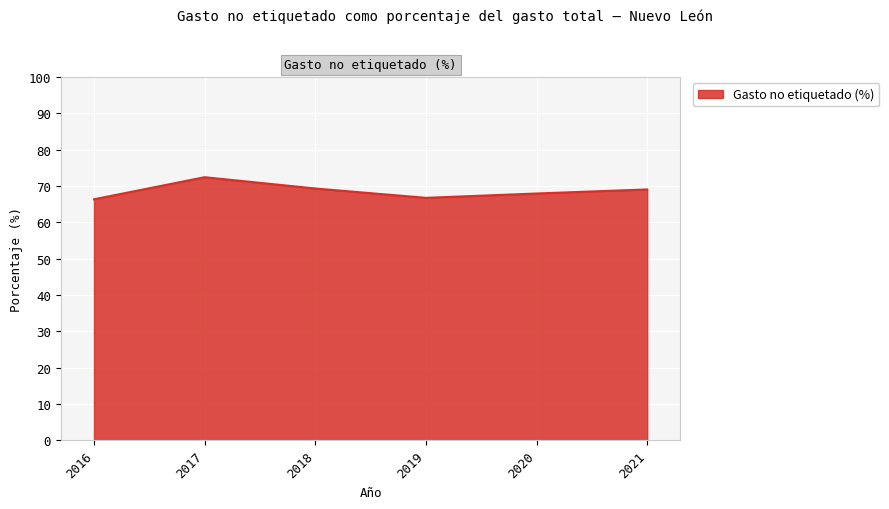

True or false: there are more than 1 points higher than both neighbors.

False